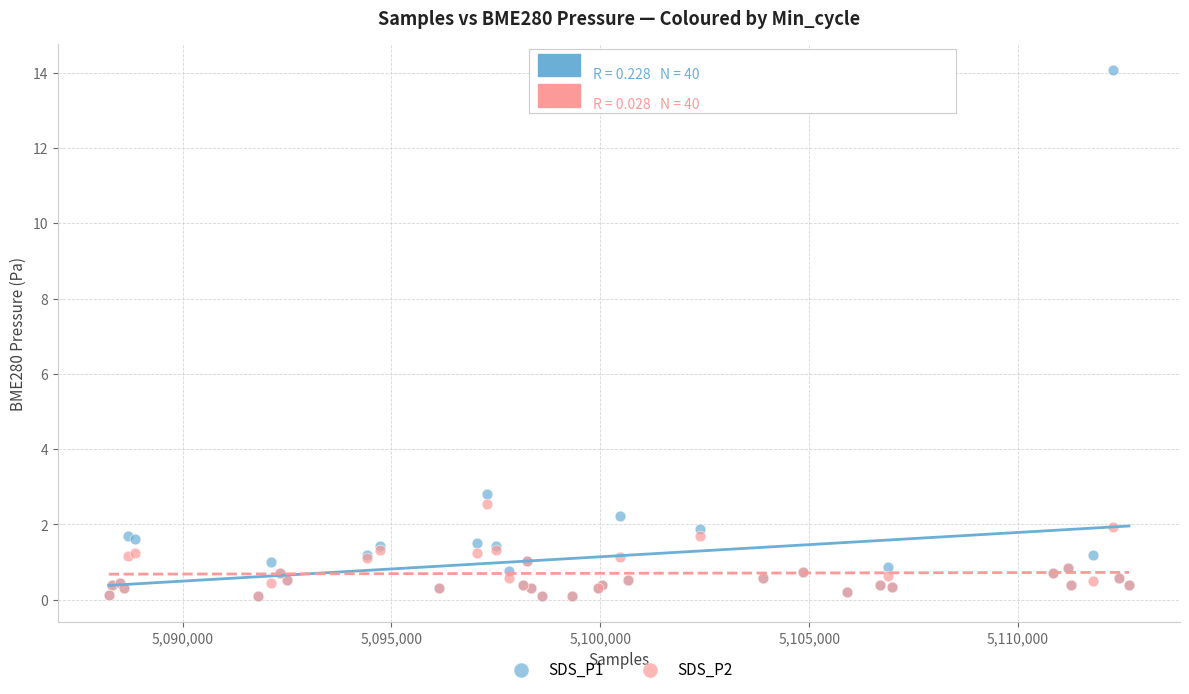

Across all series, what Y value is closest to 7?

2.8